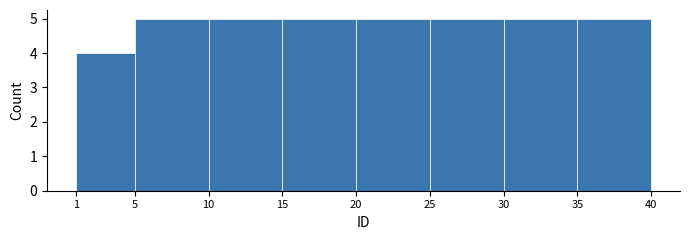

How tall is the bar that spans 30 to 35 on the x-axis? The values are not printed on the chart, so give them approximately, as read against the axis.

5